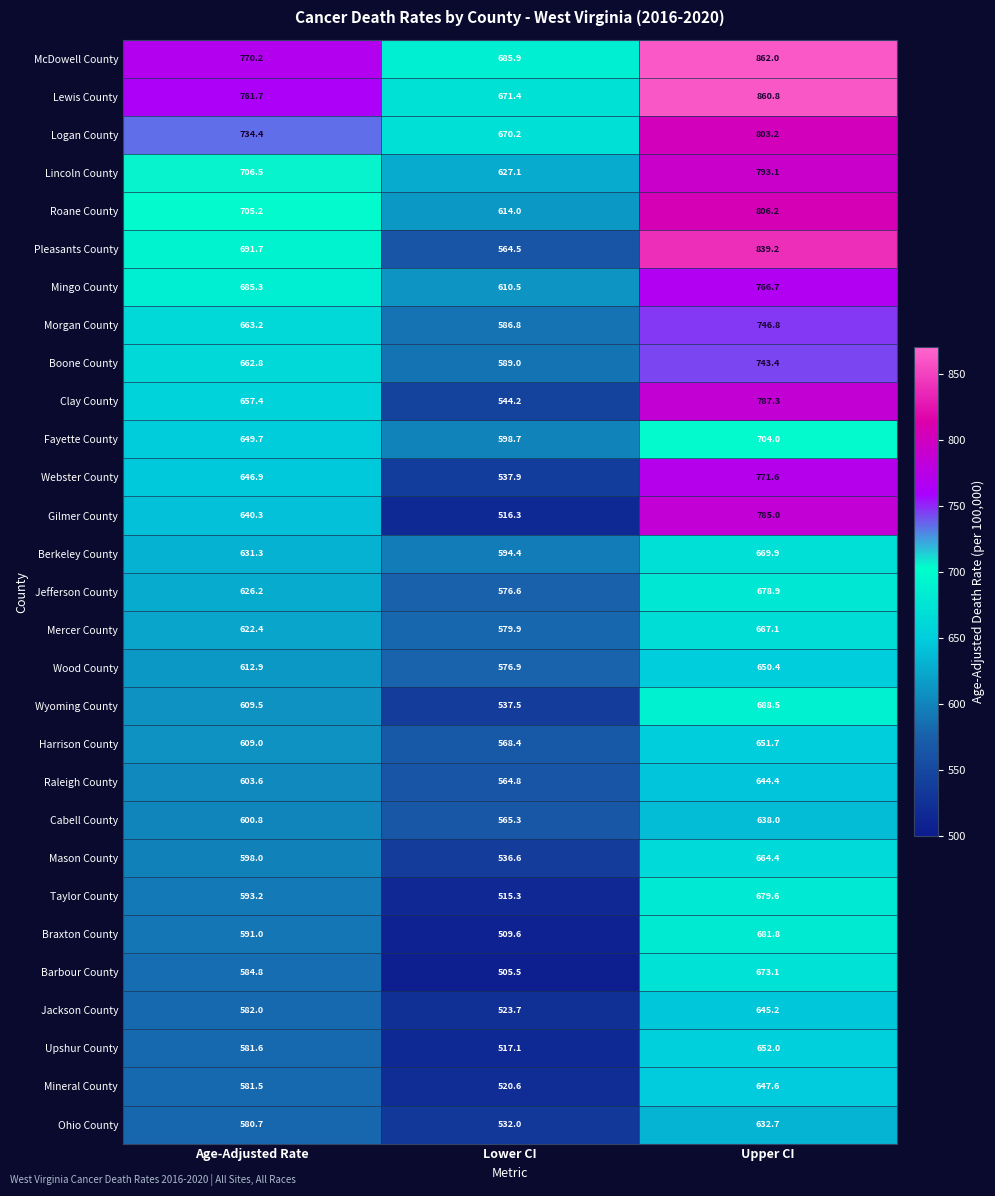

What is the total value across all series at Age-Adjusted Rate?

18583.8